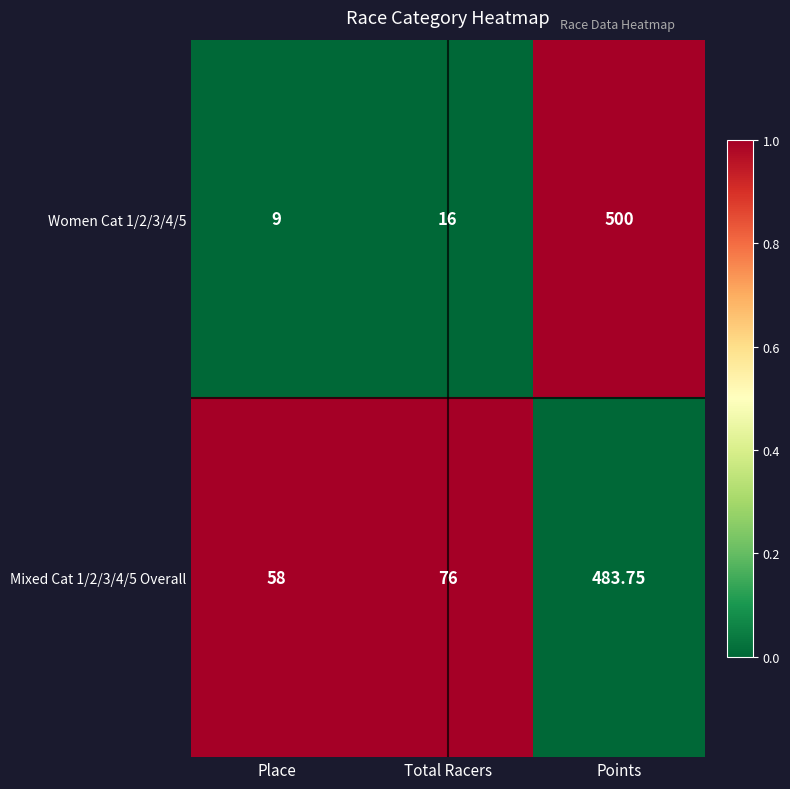

Where is Mixed Cat 1/2/3/4/5 Overall nearest to the value 270?

Total Racers